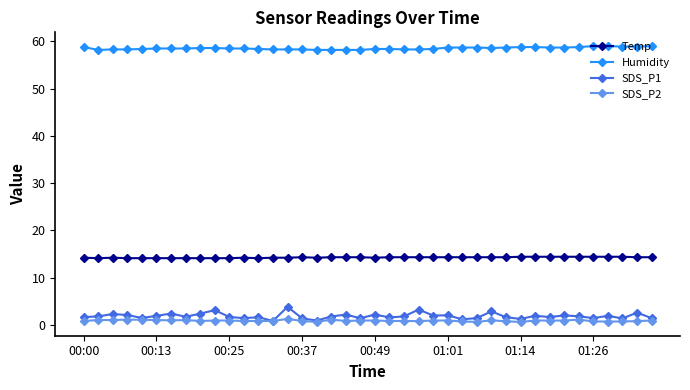

What is the value of the SDS_P1 point at the 37th from the left?

1.9